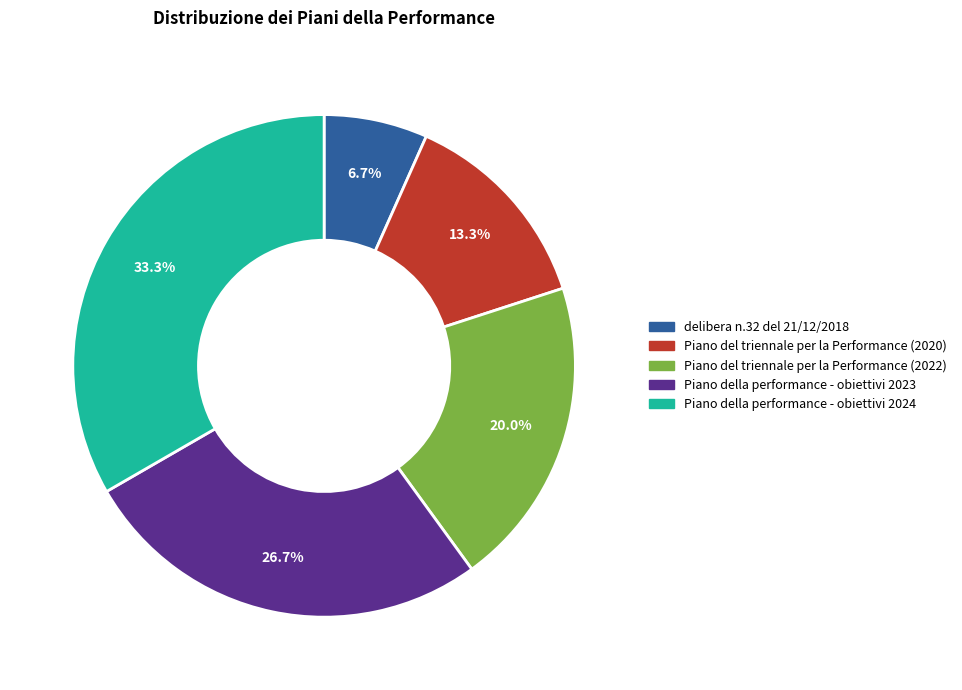

To the nearest percent, what percentage of the pie is Piano del triennale per la Performance (2020)?

13%